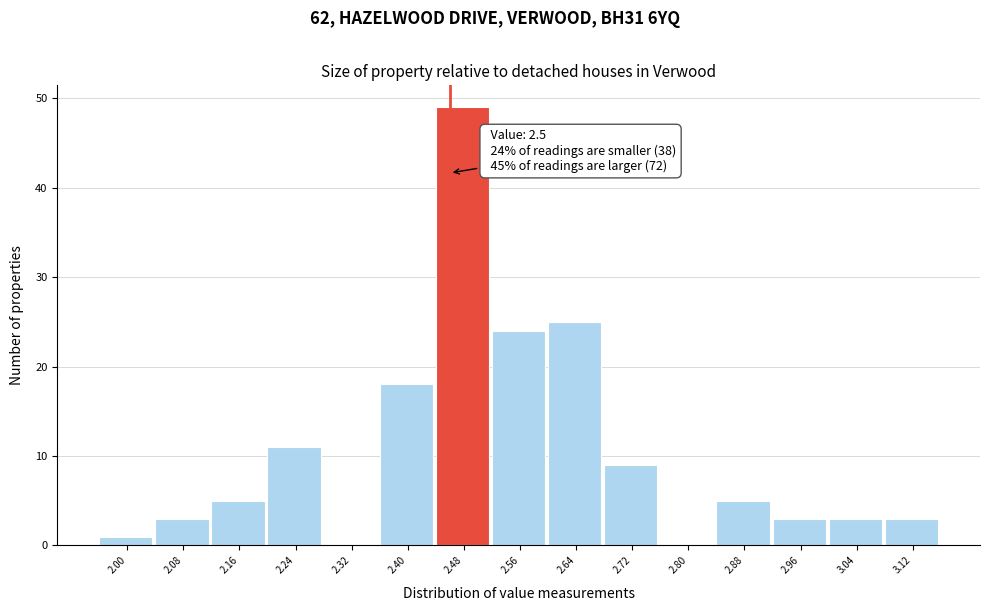

Reading left to right, list all the values displayed in this chart.

2.00=1	2.08=3	2.16=5	2.24=11	2.32=0	2.40=18	2.48=49	2.56=24	2.64=25	2.72=9	2.80=0	2.88=5	2.96=3	3.04=3	3.12=3